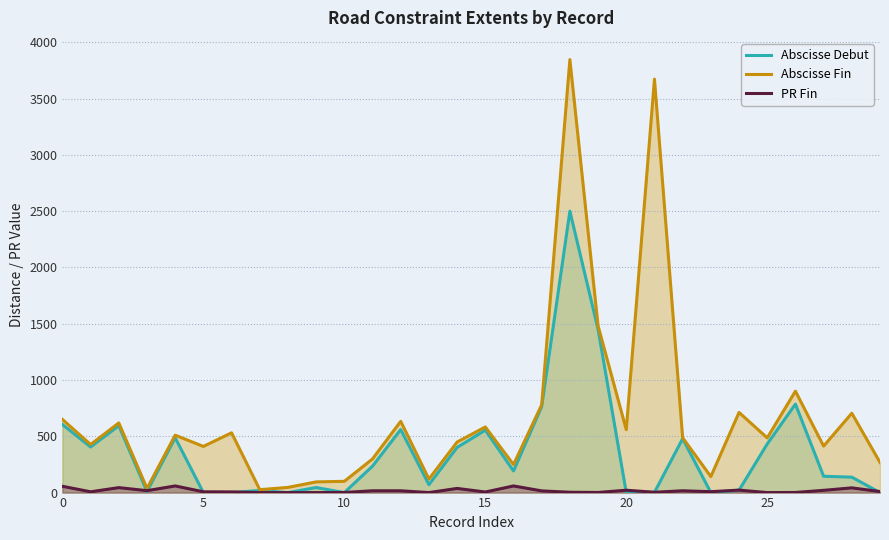

Which category has the highest value across all series?

18